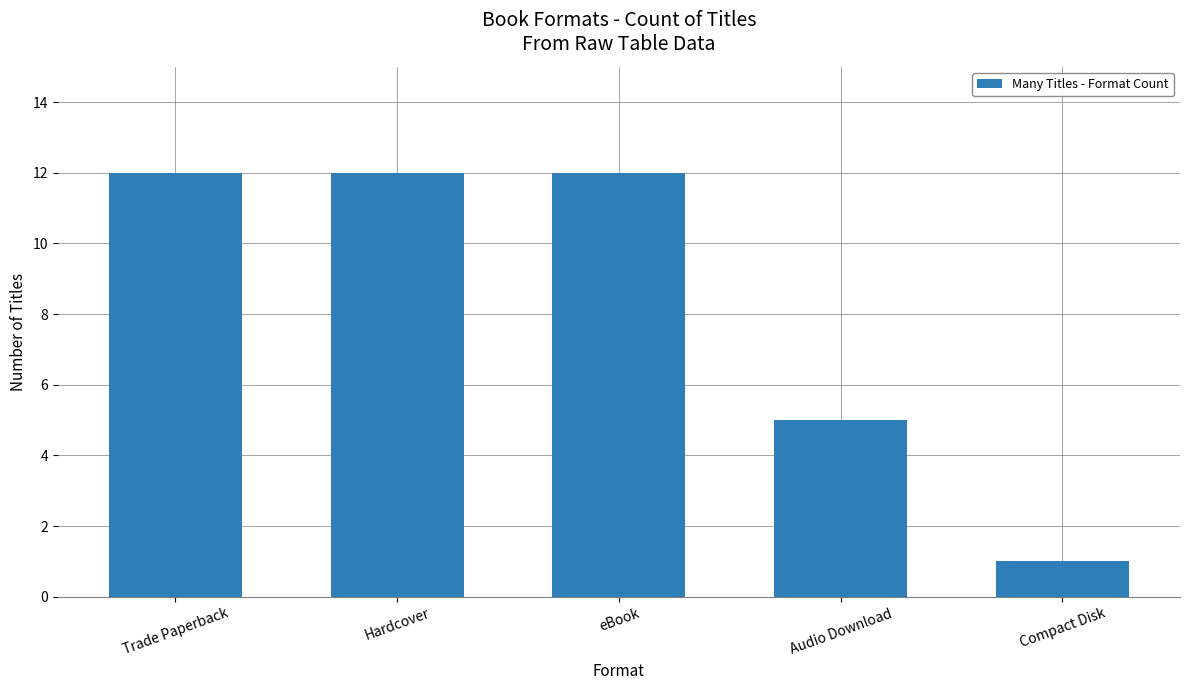

What is the value of the 1st bar from the left?

12